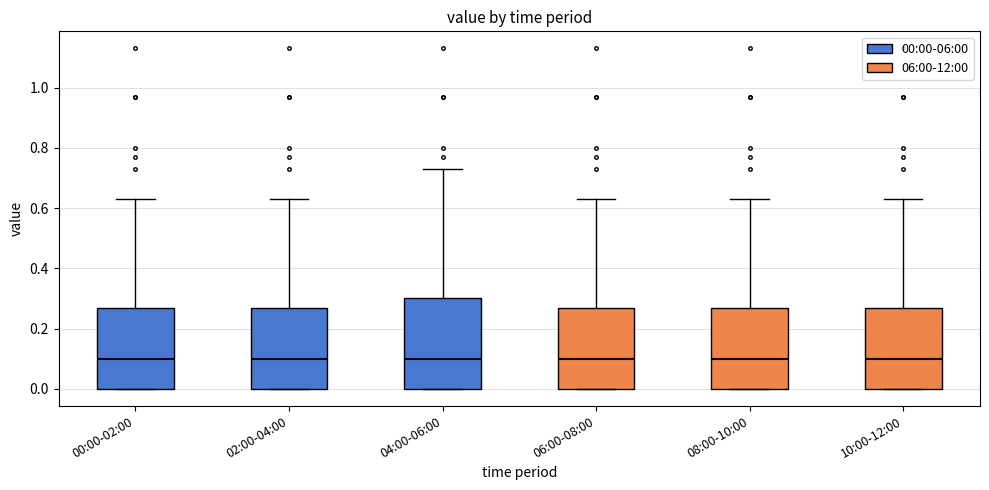

Where does the upper whisker of the box for 02:00-04:00 end on the y-axis? The values are not printed on the chart, so give them approximately, as read against the axis.

0.64